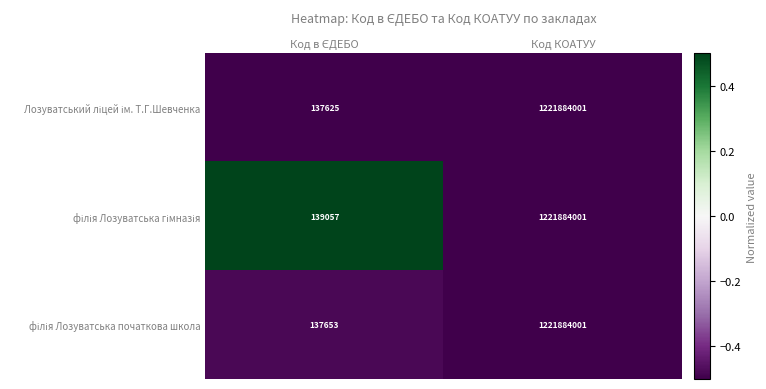

What is the total value across all series at Код КОАТУУ?

3665652003